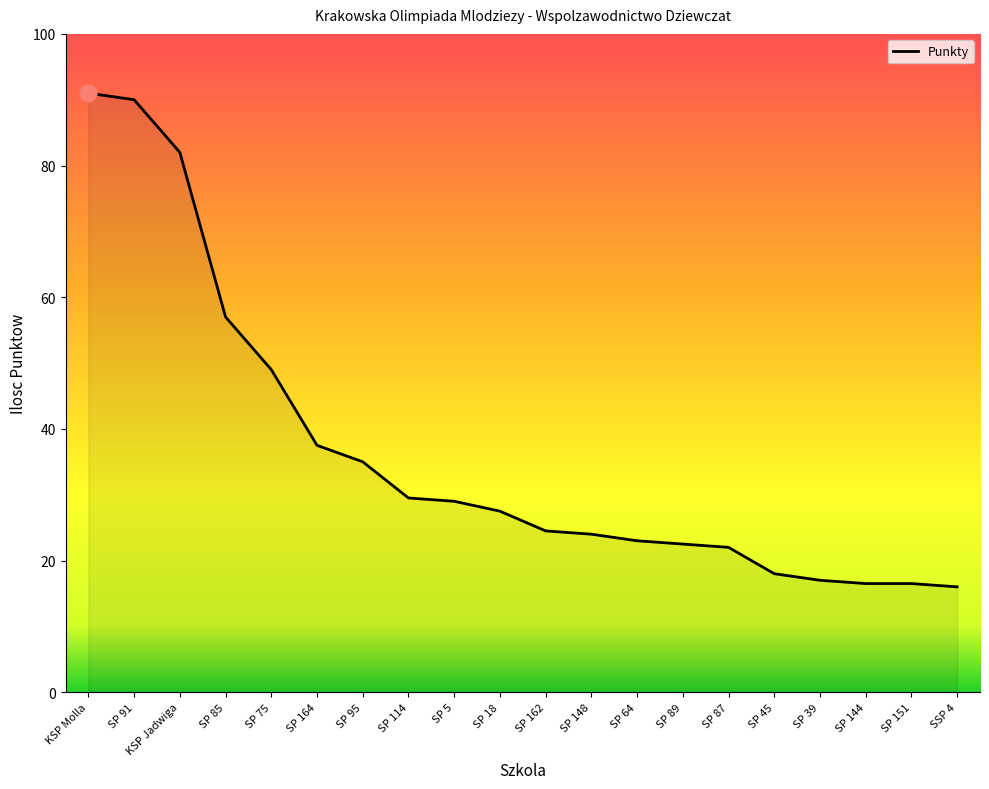

Reading left to right, what are all the values shown in this chart?

91.0	90.0	82.0	57.0	49.0	37.5	35.0	29.5	29.0	27.5	24.5	24.0	23.0	22.5	22.0	18.0	17.0	16.5	16.5	16.0